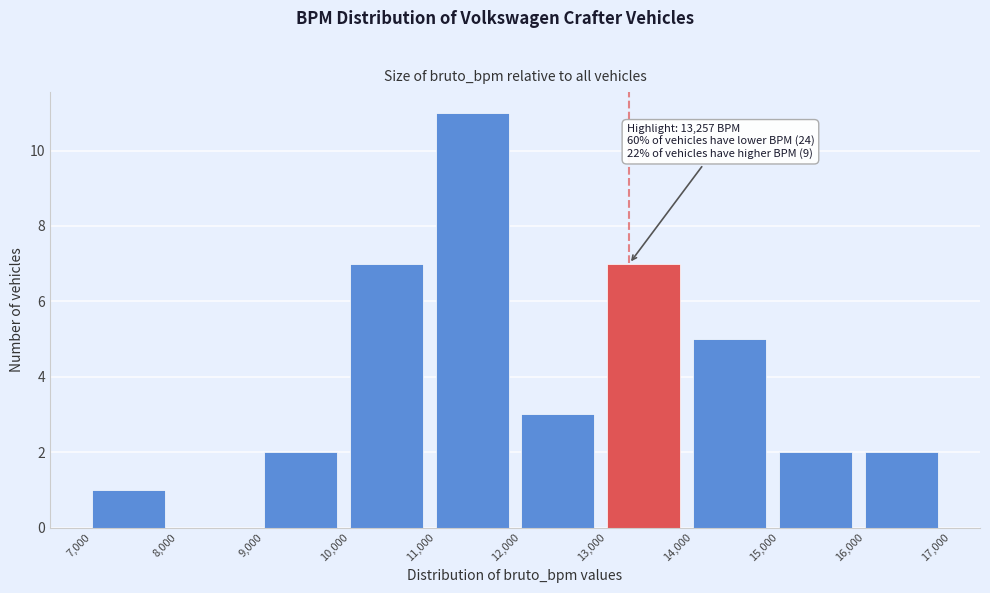

Over which range of the x-axis is the bar tallest?

11,000 to 12,000